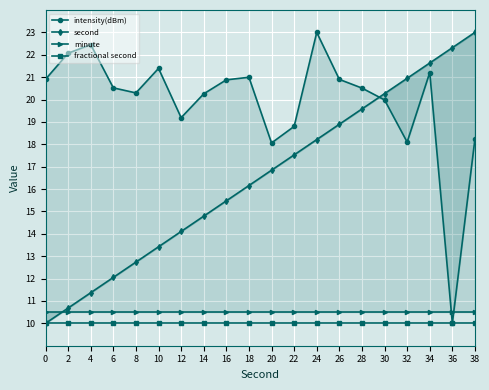

What is the average value of the minute series?

10.5